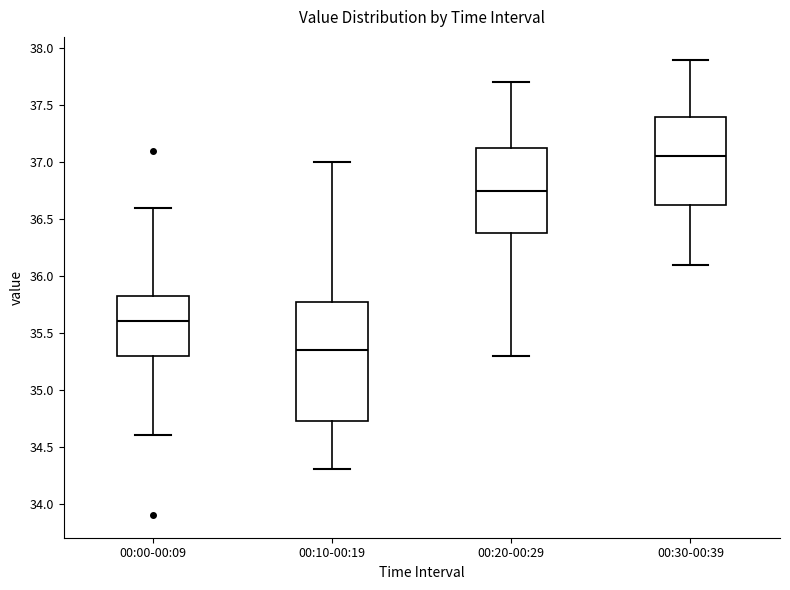

Comparing the boxes themselves (not the whiskers), which one is the tallest?

00:10-00:19